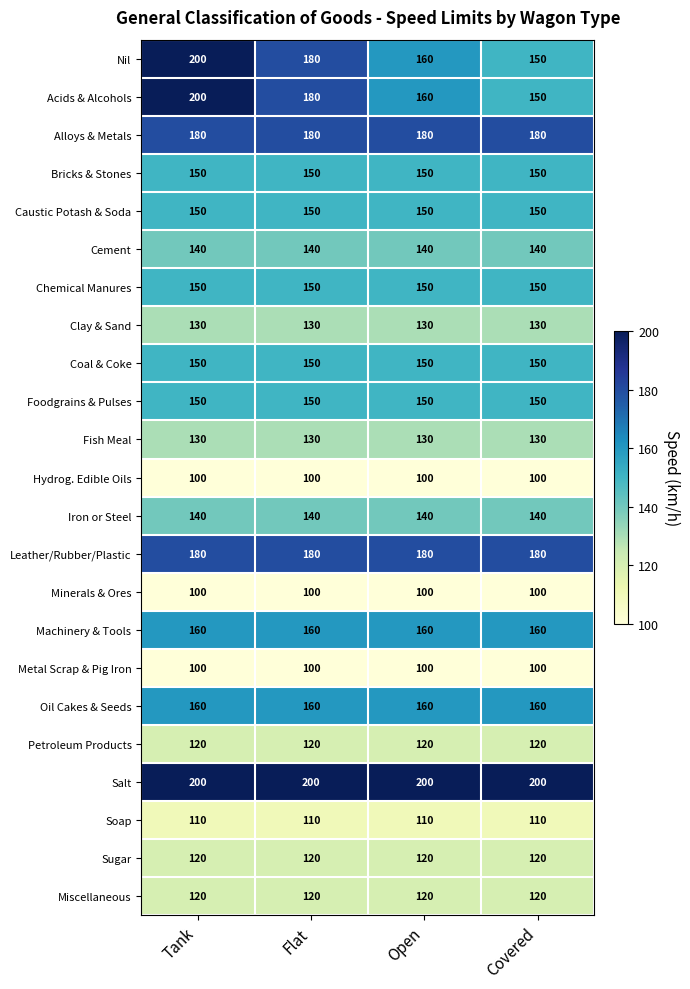

How many distinct data groups are displayed?

23